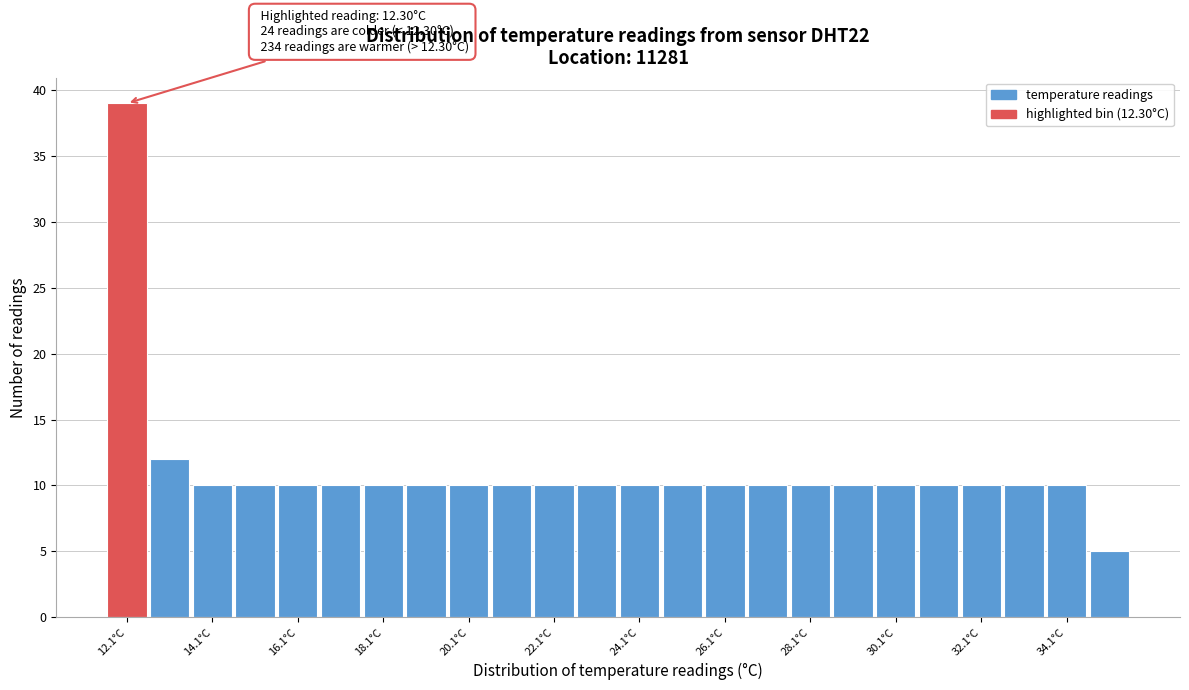

Which range on the x-axis has the tallest bar?

11.6 to 12.6